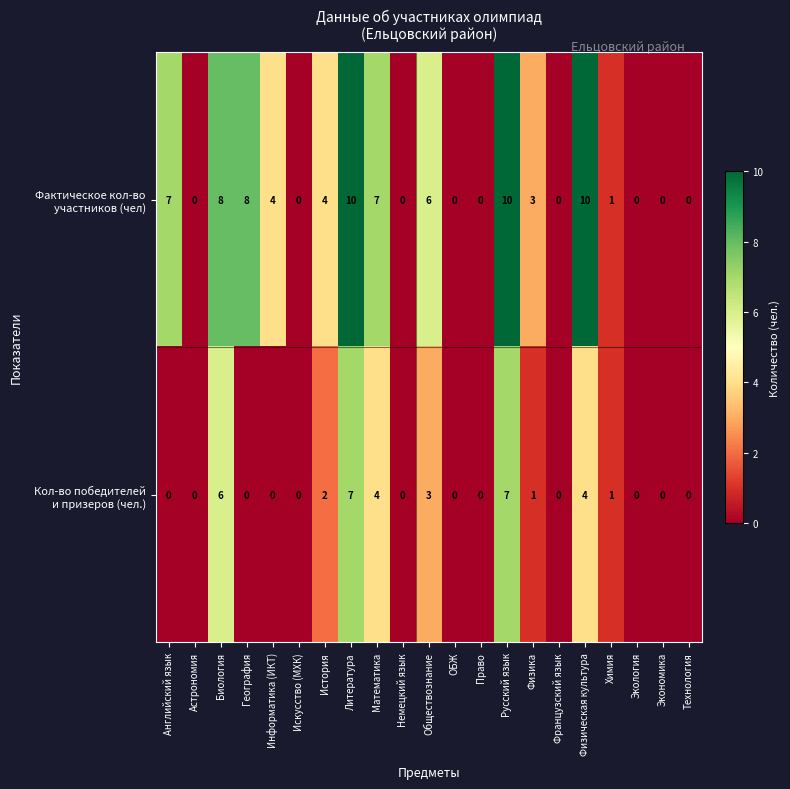

What is the maximum value shown in the chart?

10